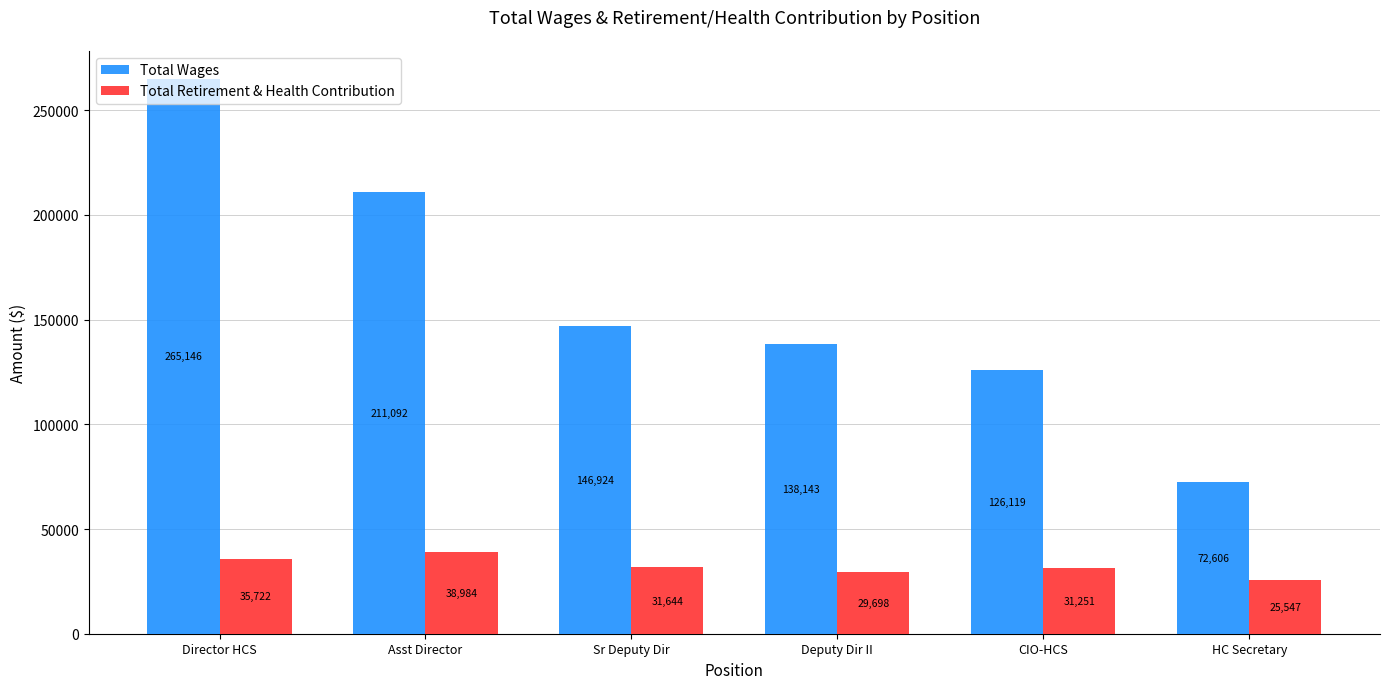

What is the difference between the maximum and minimum values in the Total Retirement & Health Contribution series?

13437